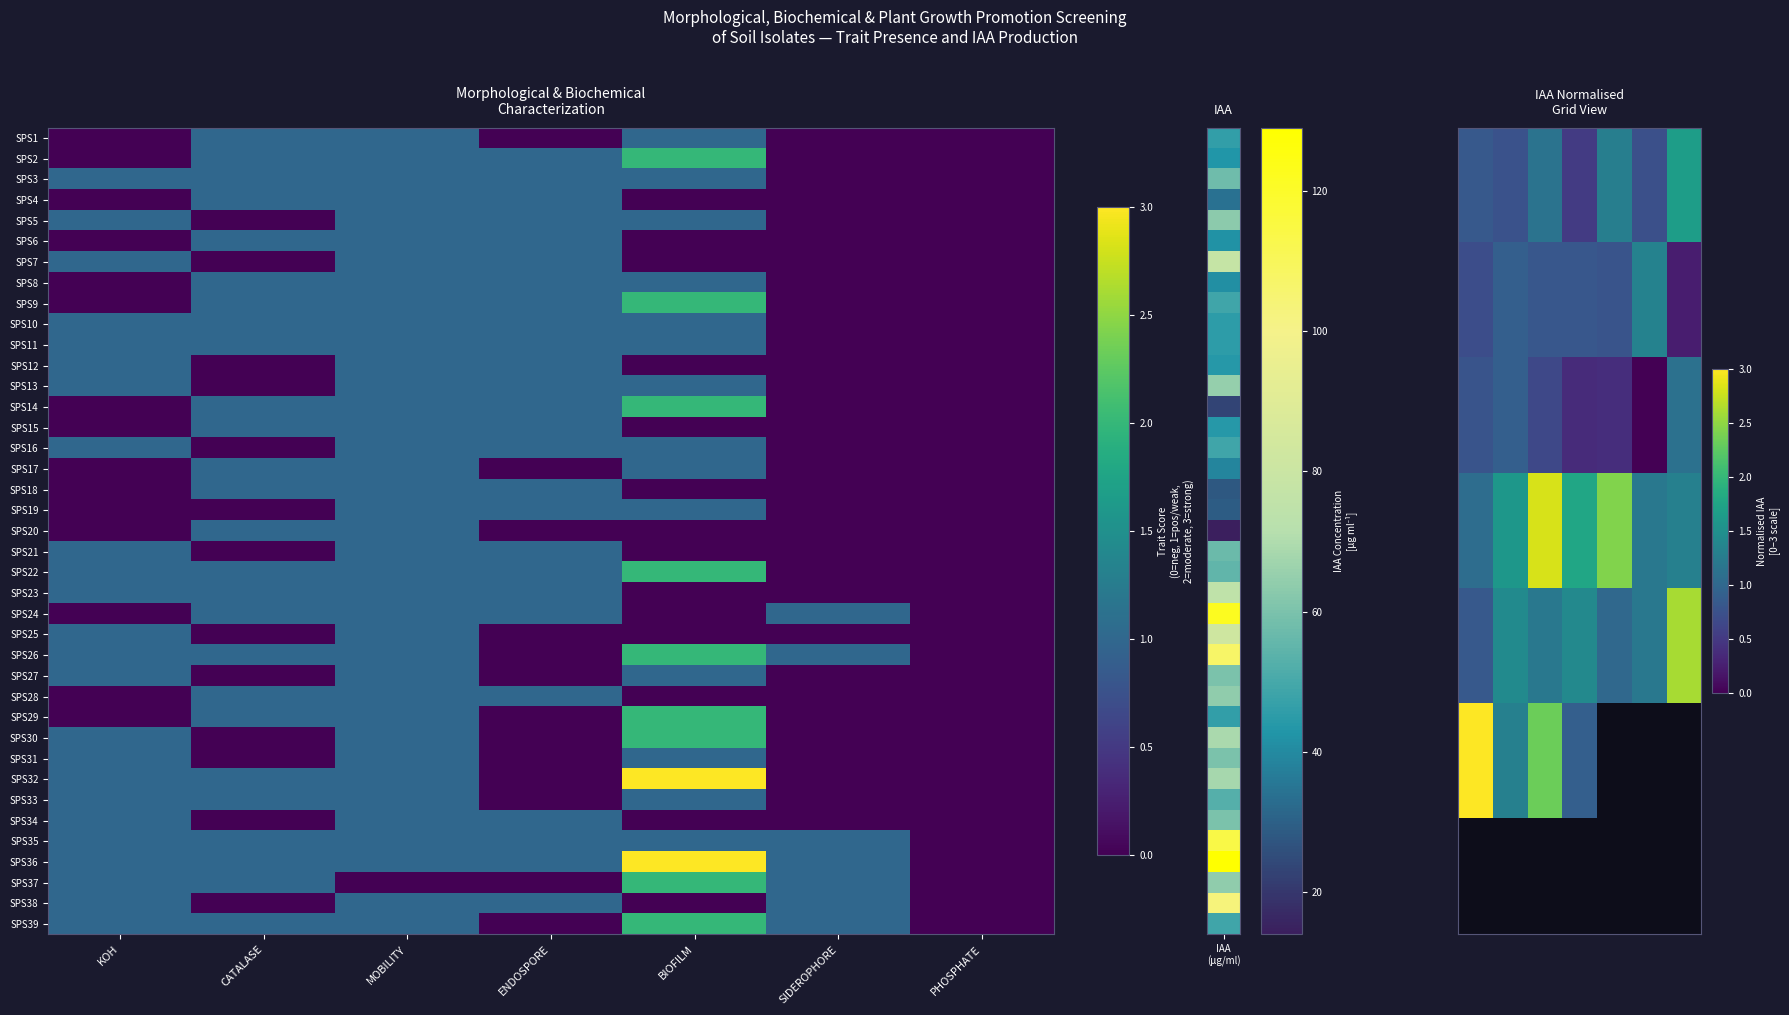

What is the sum of all SPS24 values?

4.0